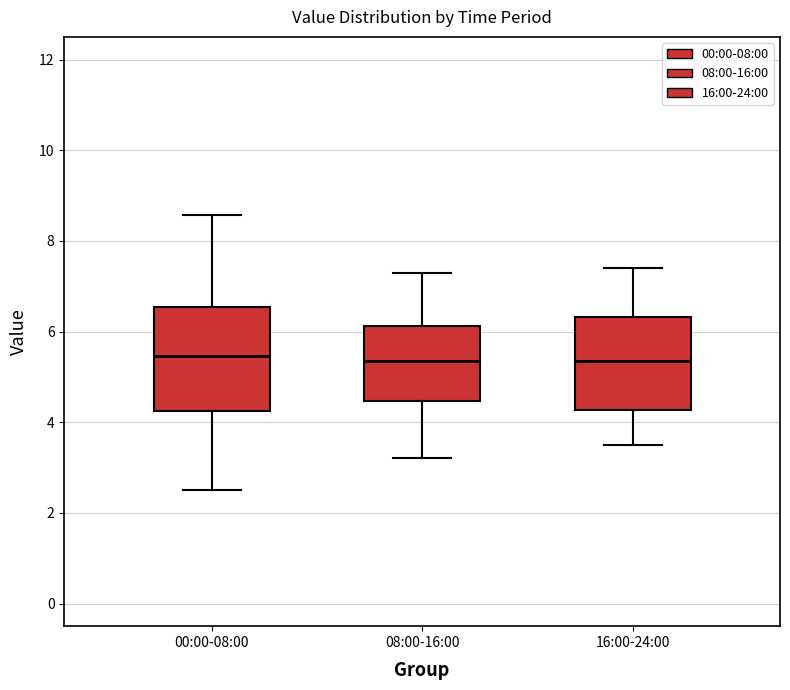

Where does the lower whisker of the box for 08:00-16:00 end on the y-axis? The values are not printed on the chart, so give them approximately, as read against the axis.

3.2